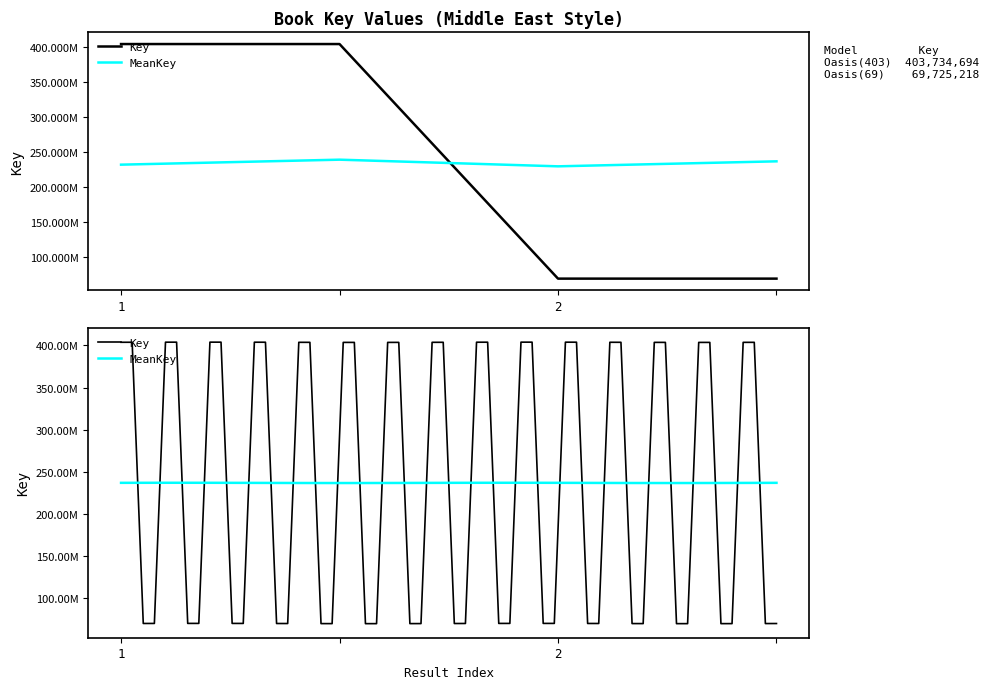

Approximately how many times larger is the value at  compared to 2?

5.8